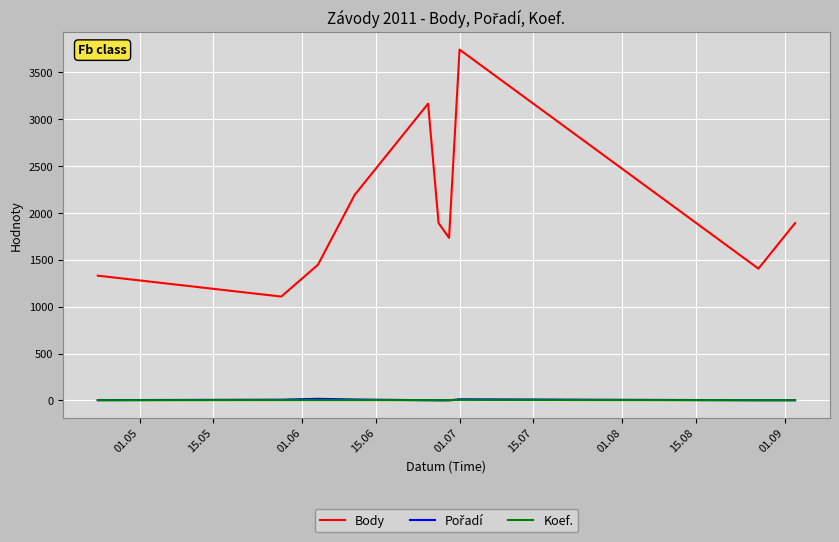

Which series has the largest total across all categories?

Body